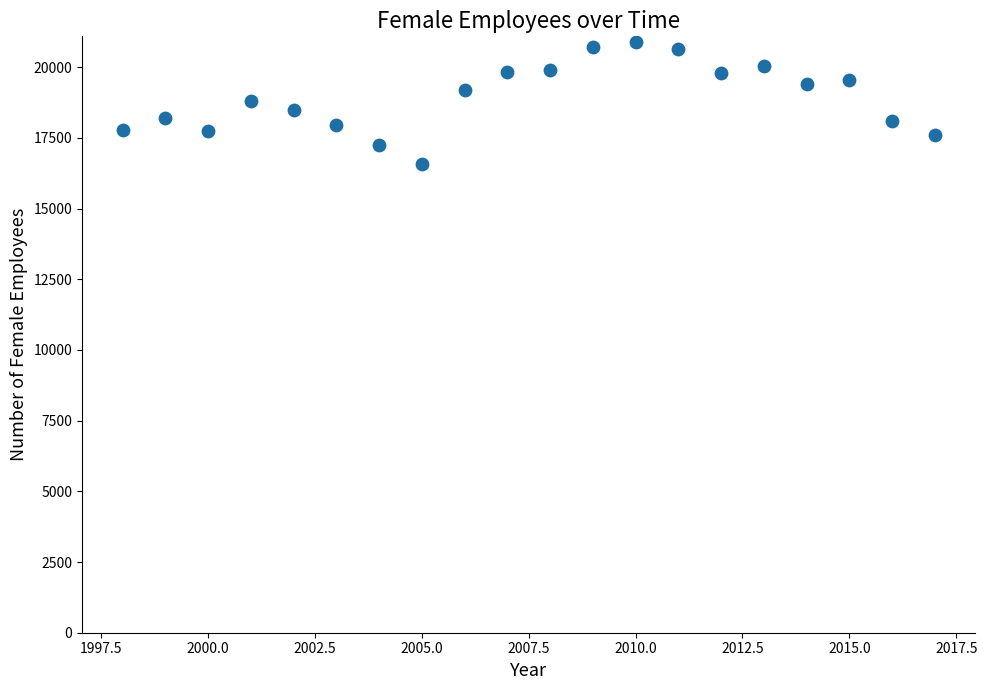

What is the range of X values (max minus min)?

19